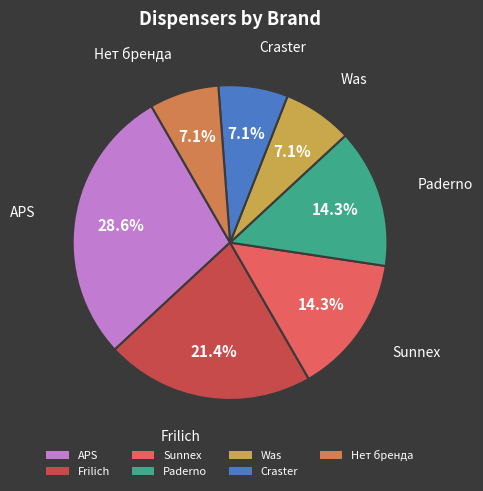

To the nearest percent, what is the average slice percentage?

14%